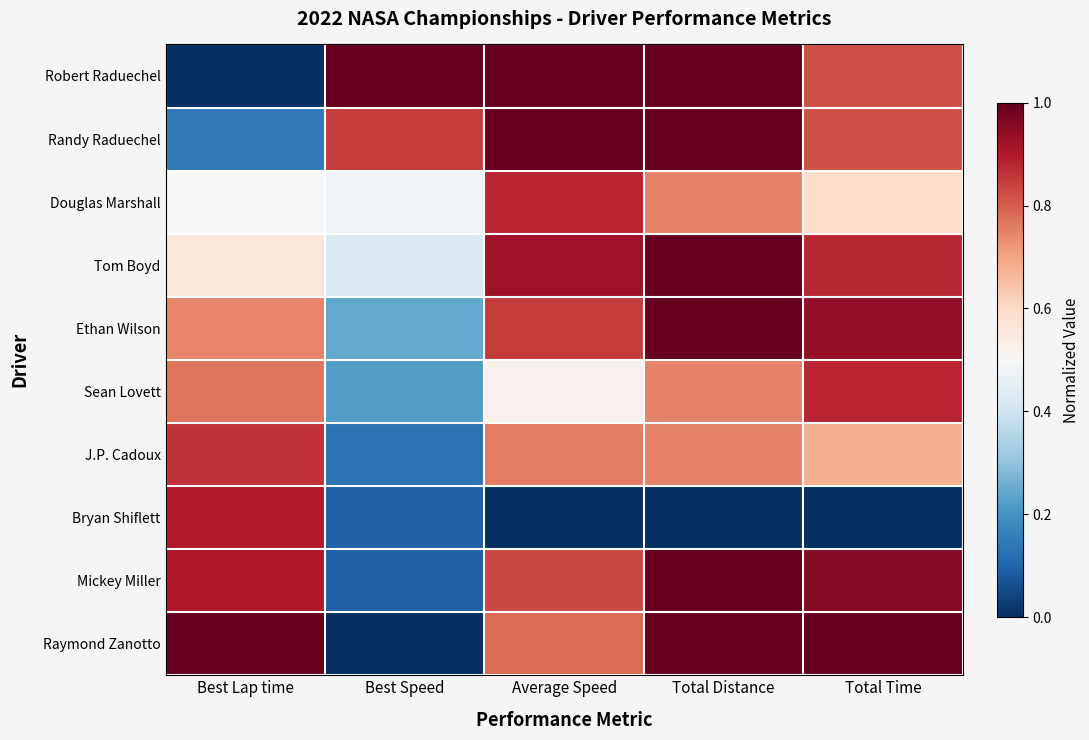

How many distinct data groups are displayed?

10